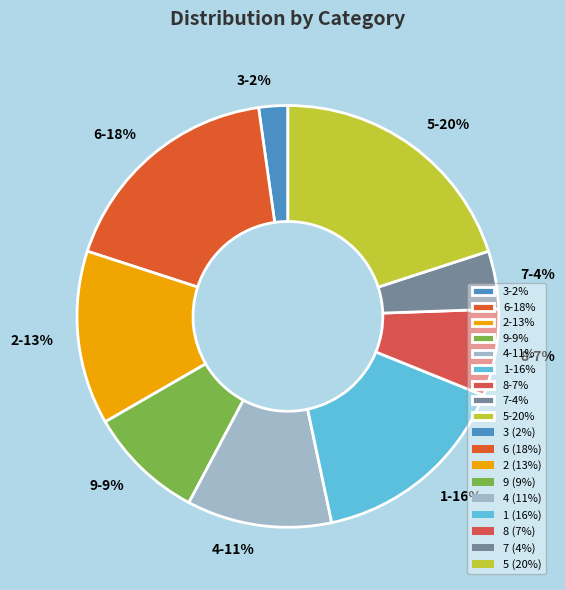

Is it true that 4 is 25% of the pie?

False